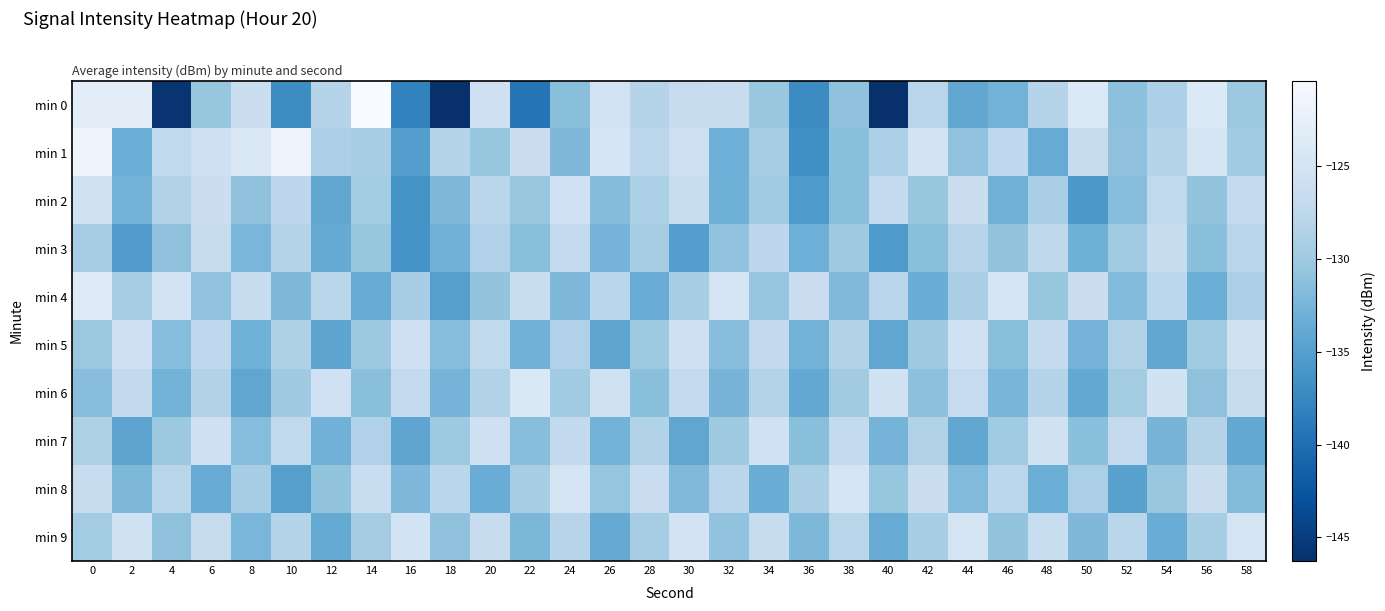

What is the total value across all series at 52?

-1302.8